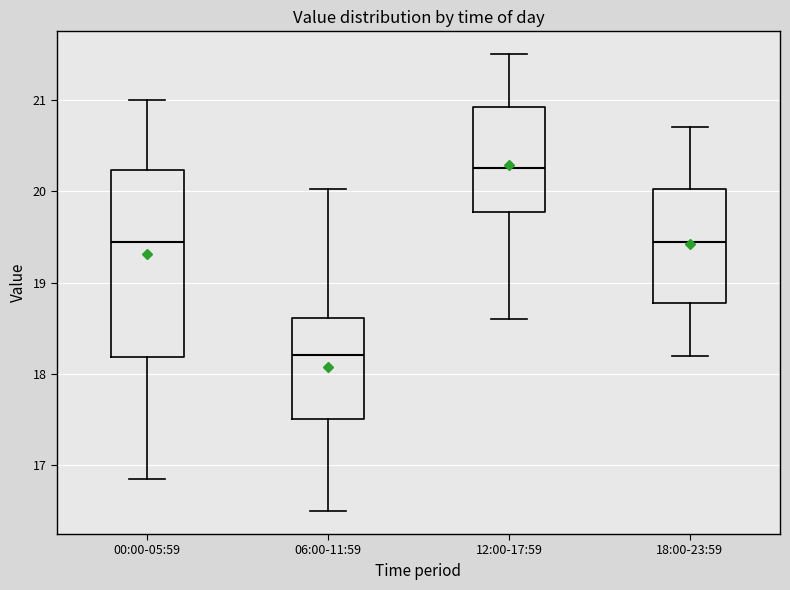

Which box's median line is the highest?

12:00-17:59